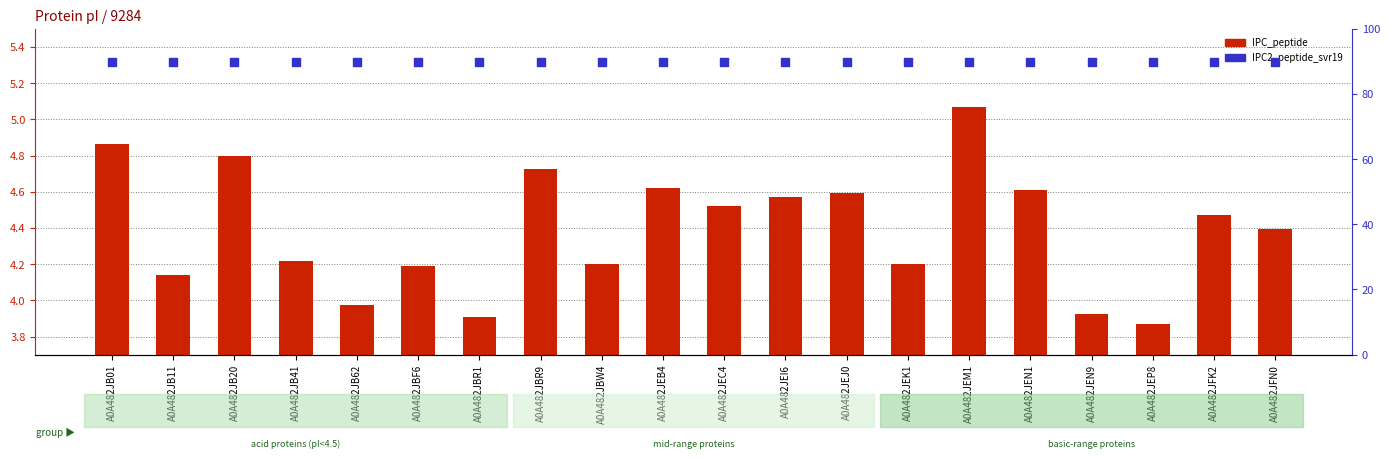

Which series has the widest spread of Y values?

IPC_peptide